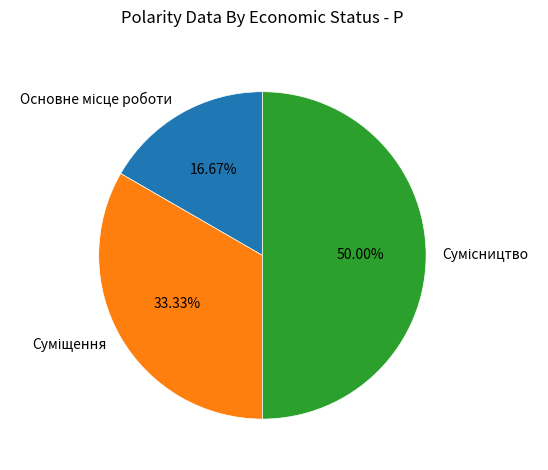

To the nearest percent, what percentage of the pie is Сумісництво?

50%